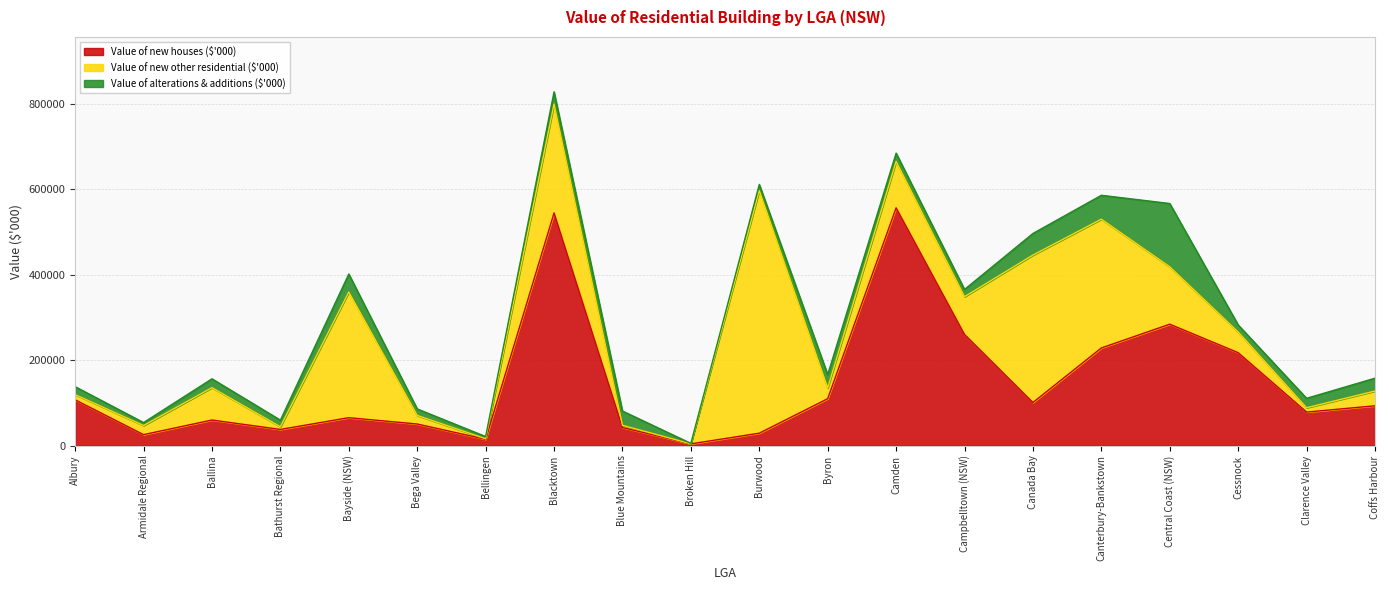

At Blue Mountains, list the series in order from largest to smallest.

Value of new houses ($'000), Value of alterations & additions ($'000), Value of new other residential ($'000)